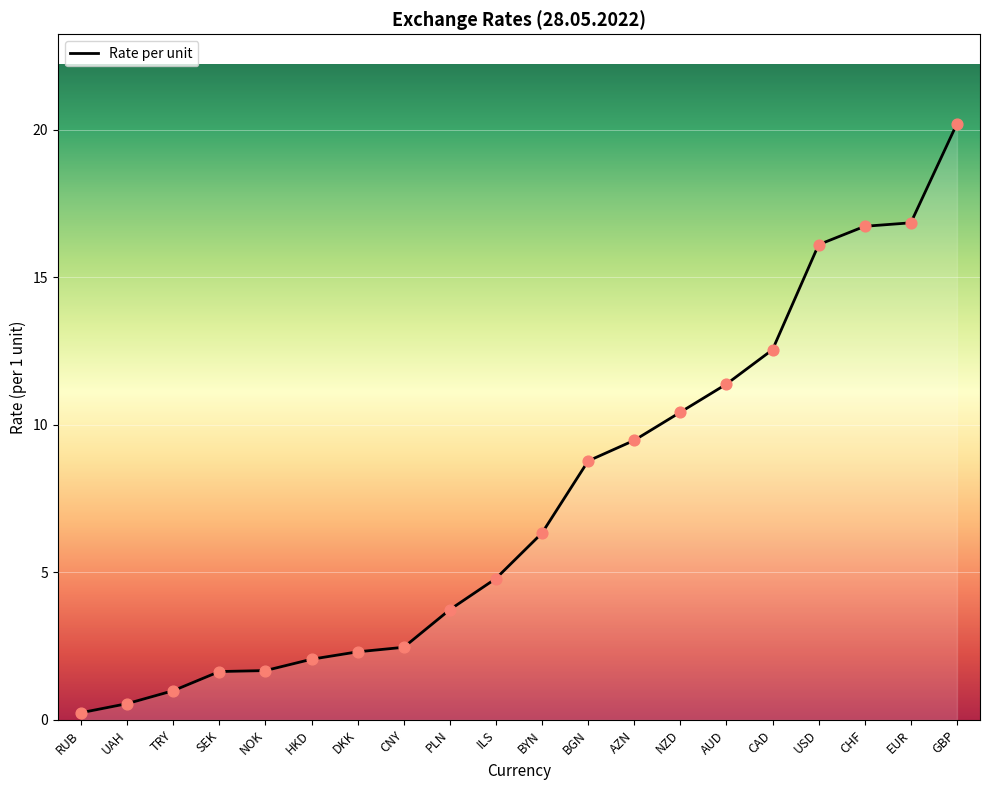

What is the change in value from BYN to AUD?

+5.0